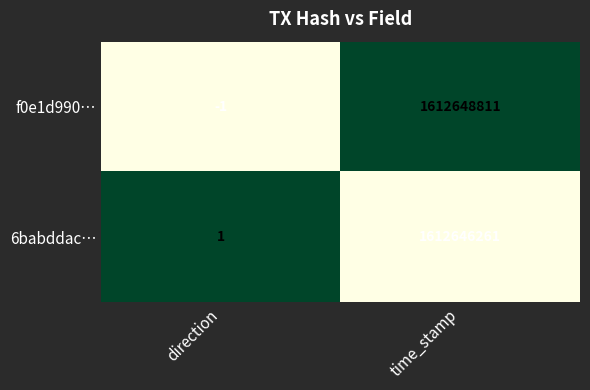

At which category is the sum across all series the highest?

time_stamp